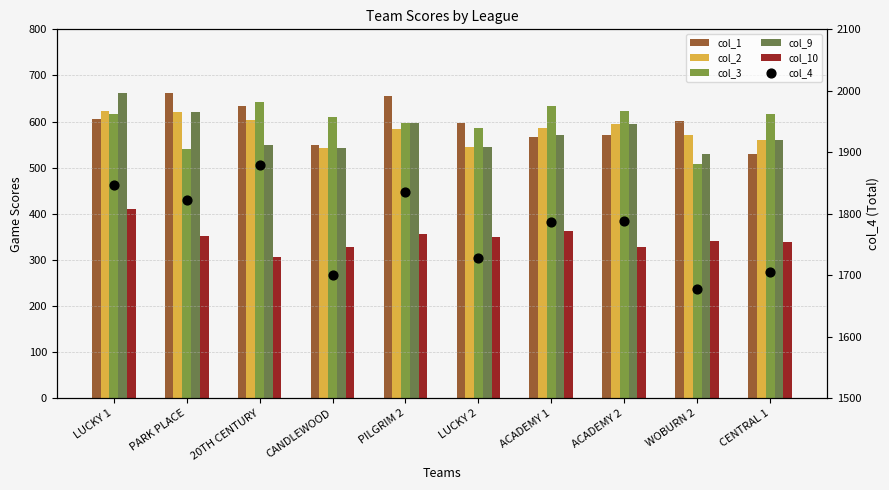

Which series has the largest total across all categories?

col_4